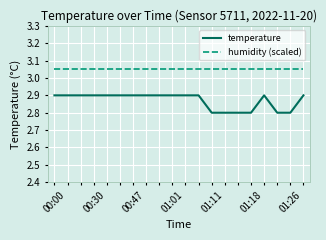

True or false: humidity (scaled) and temperature cross at least once.

False